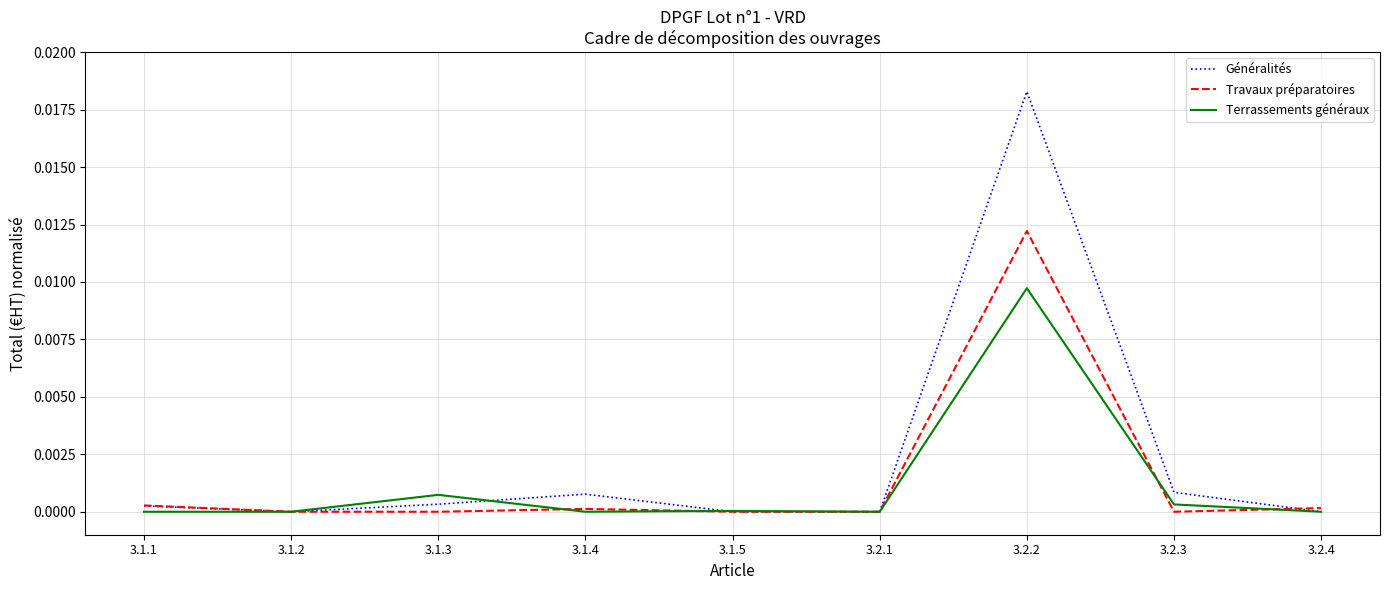

True or false: Généralités has more than 0 interior local peaks.

True